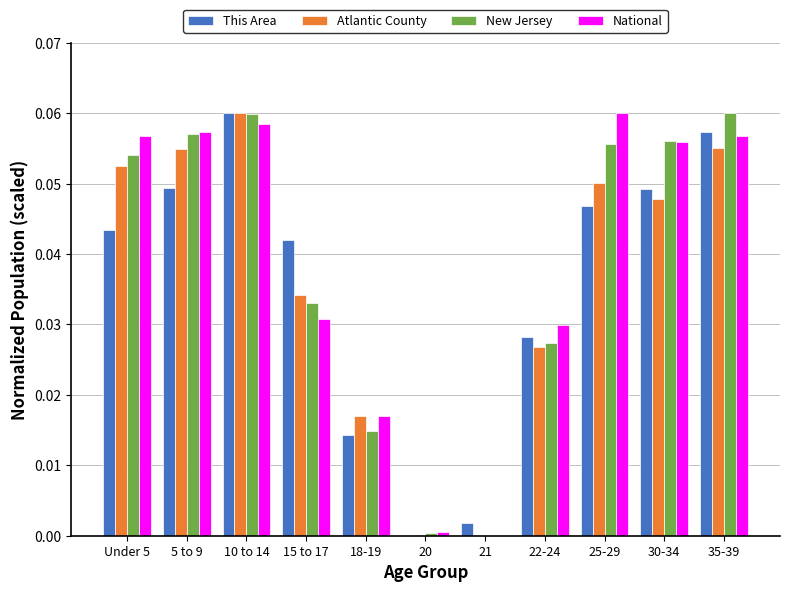

What is the sum of all National values?

0.4